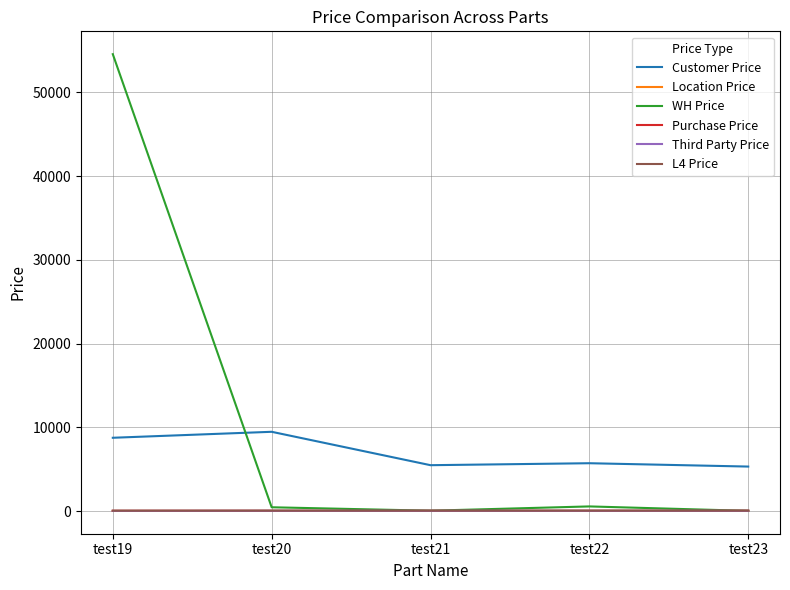

Which category has the highest value across all series?

test19